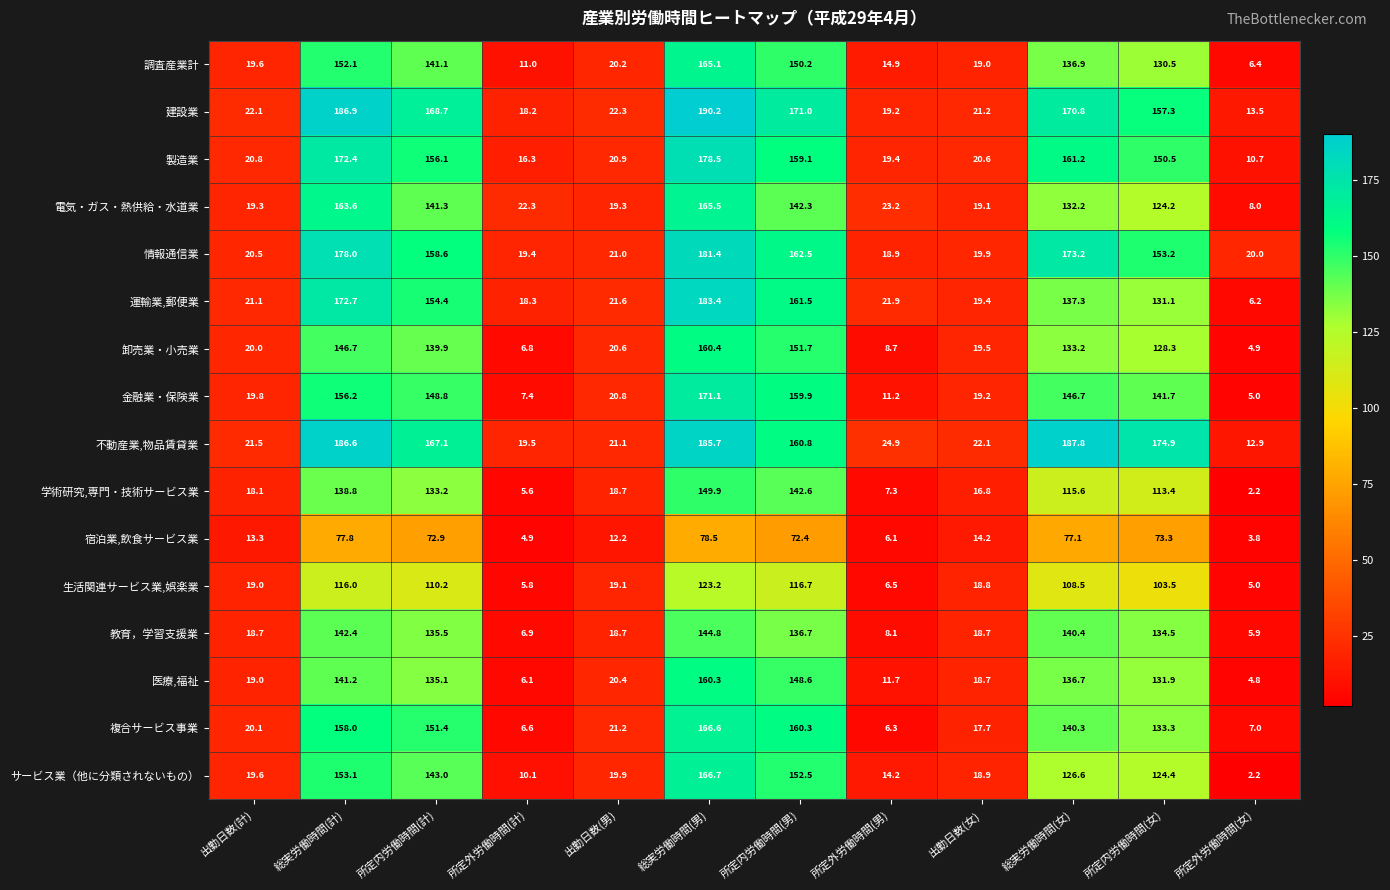

Where does the 電気・ガス・熱供給・水道業 series first go above 124?

総実労働時間(計)